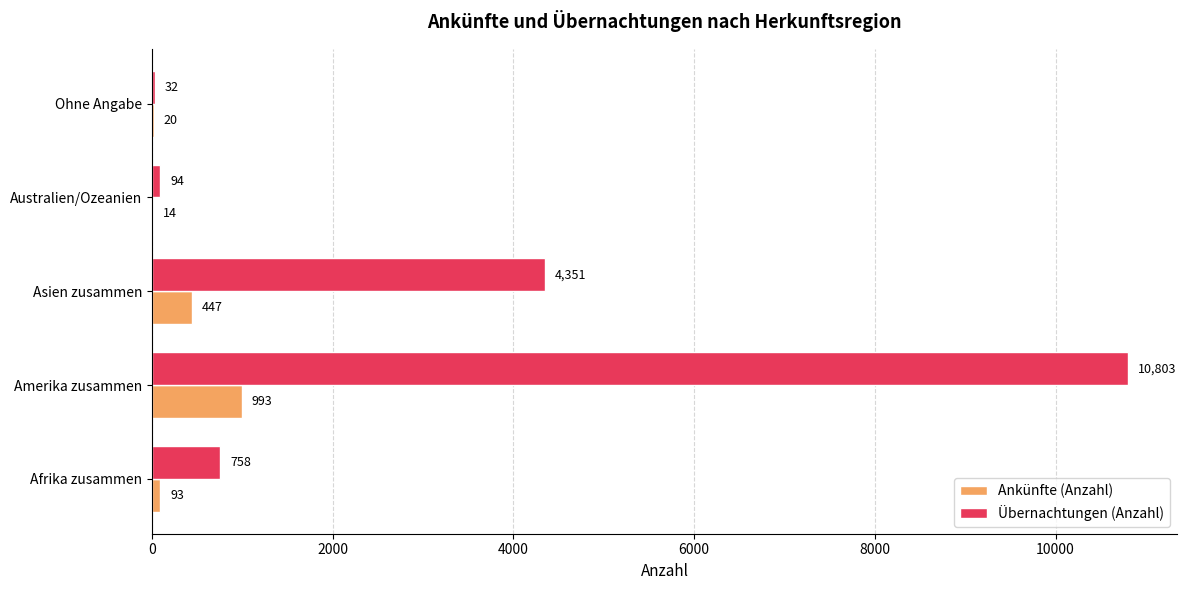

The value of Übernachtungen (Anzahl) at Amerika zusammen is 16850. True or false?

False